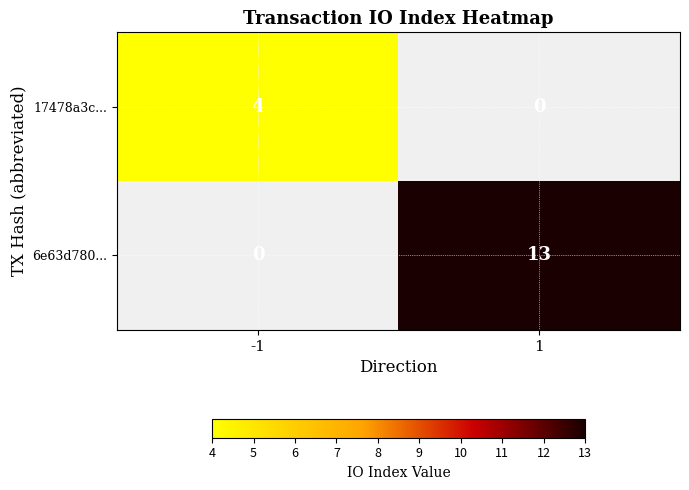

True or false: 17478a3c... has a value of 1 at -1.

False